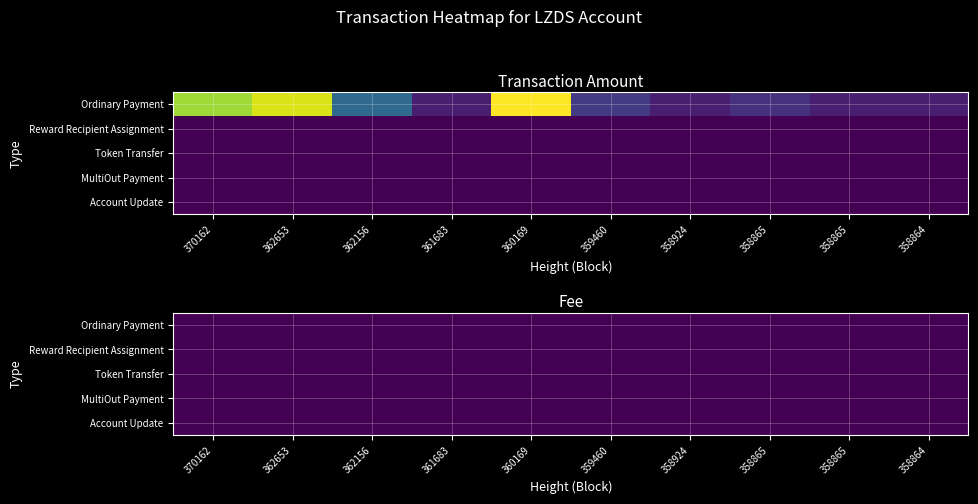

List the series in order of their peak value, highest first.

Ordinary Payment, MultiOut Payment, Reward Recipient Assignment, Token Transfer, Account Update